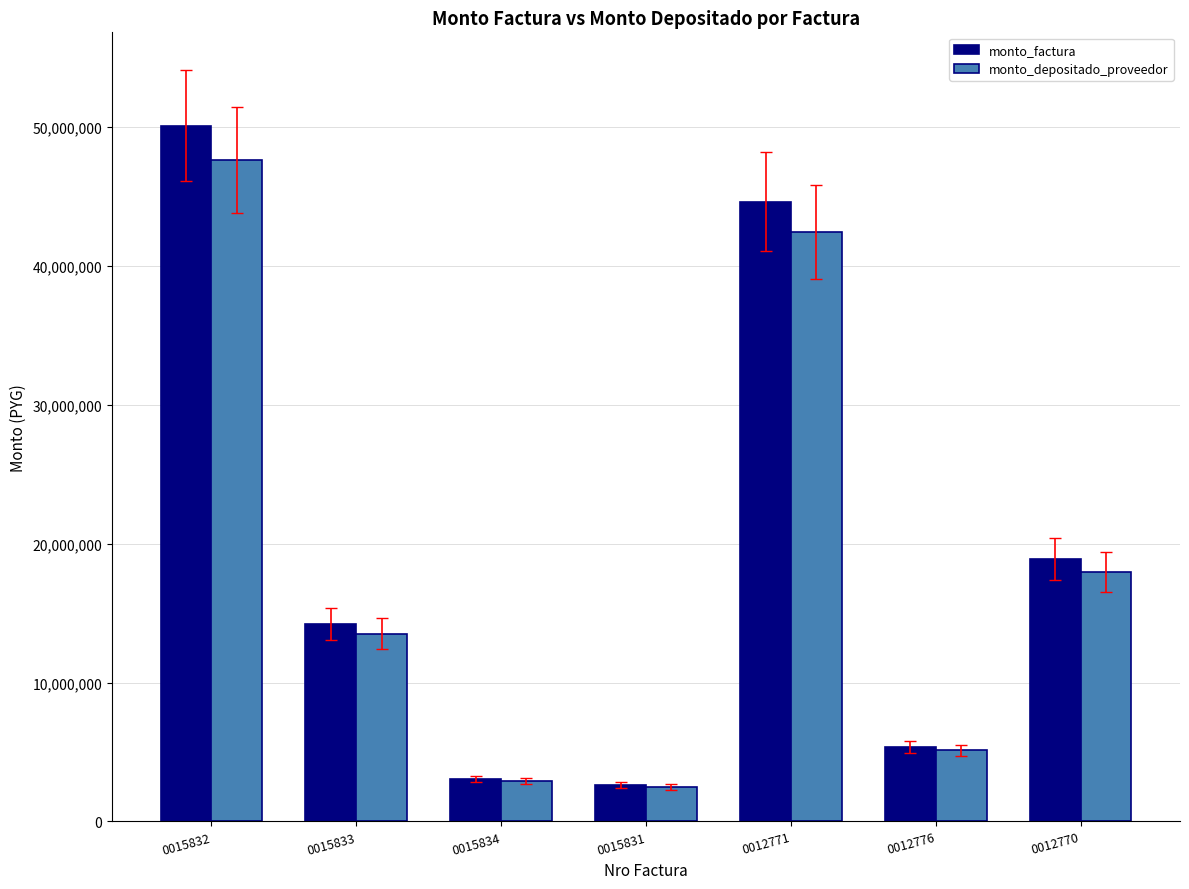

What is the difference between the maximum and minimum values in the monto_depositado_proveedor series?

45166199